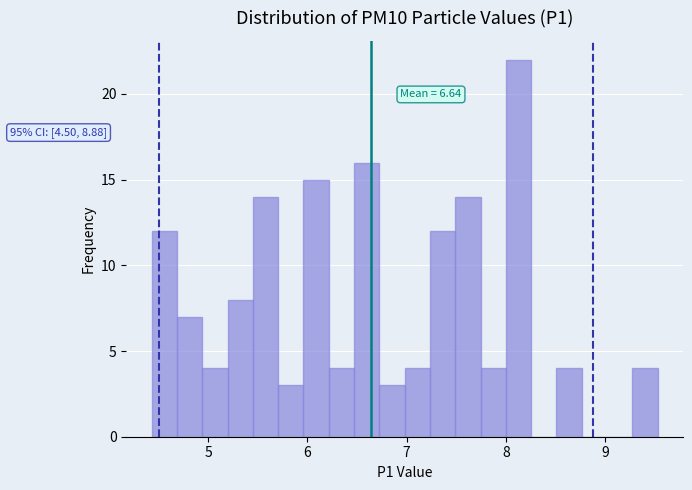

Read against the x-axis, roughly where is the centre of the tallest bar?

8.1